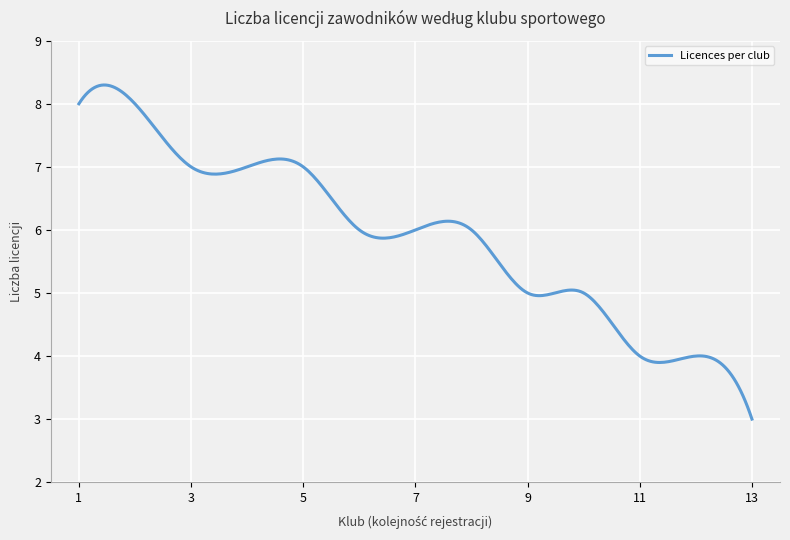

What is the difference between the maximum and minimum values?

5.3